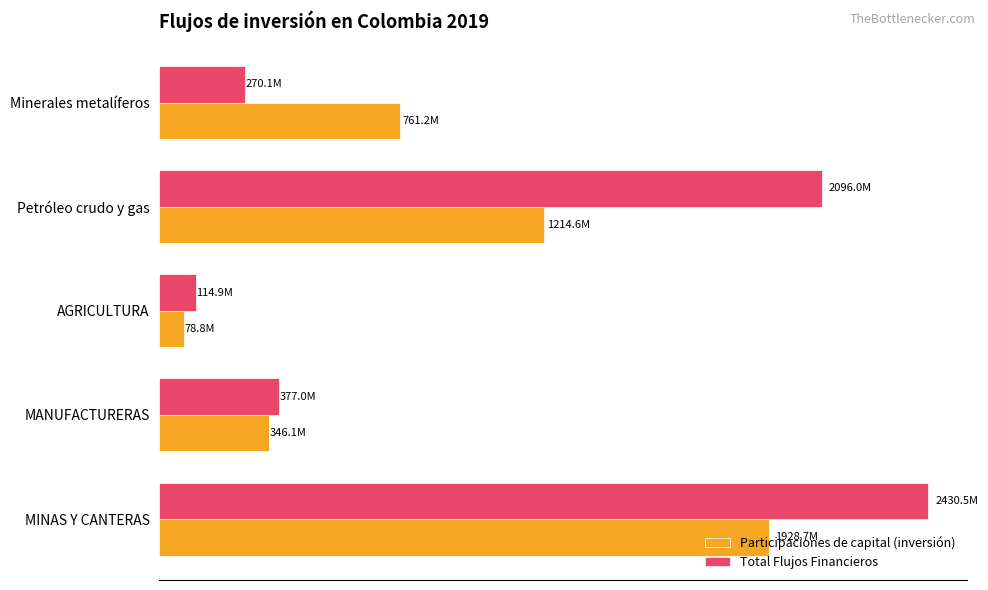

What are all the series names shown in the legend?

Participaciones de capital (inversión), Total Flujos Financieros